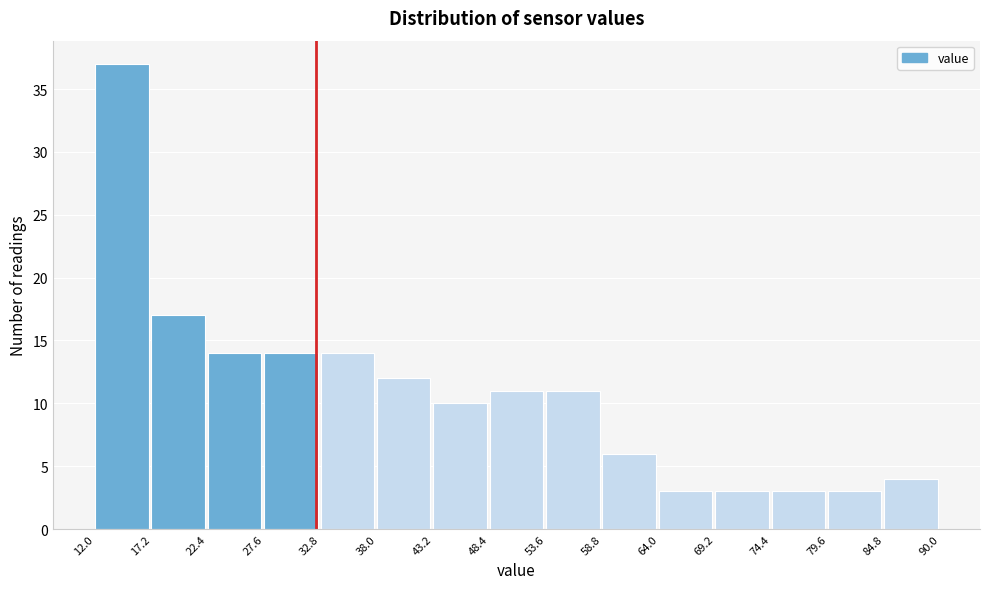

Reading left to right, transcribe this chart: for each bar, give the range it covers on the x-axis and its height. The values are not printed on the chart, so give them approximately, as read against the axis.

12.0 to 17.2: 37
17.2 to 22.4: 17
22.4 to 27.6: 14
27.6 to 32.8: 14
32.8 to 38.0: 14
38.0 to 43.2: 12
43.2 to 48.4: 10
48.4 to 53.6: 11
53.6 to 58.8: 11
58.8 to 64.0: 6
64.0 to 69.2: 3
69.2 to 74.4: 3
74.4 to 79.6: 3
79.6 to 84.8: 3
84.8 to 90.0: 4